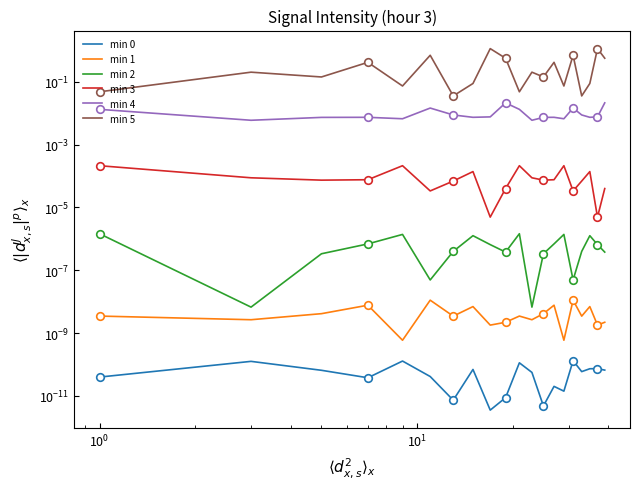

Which series has the largest Y range (max minus min)?

min 5